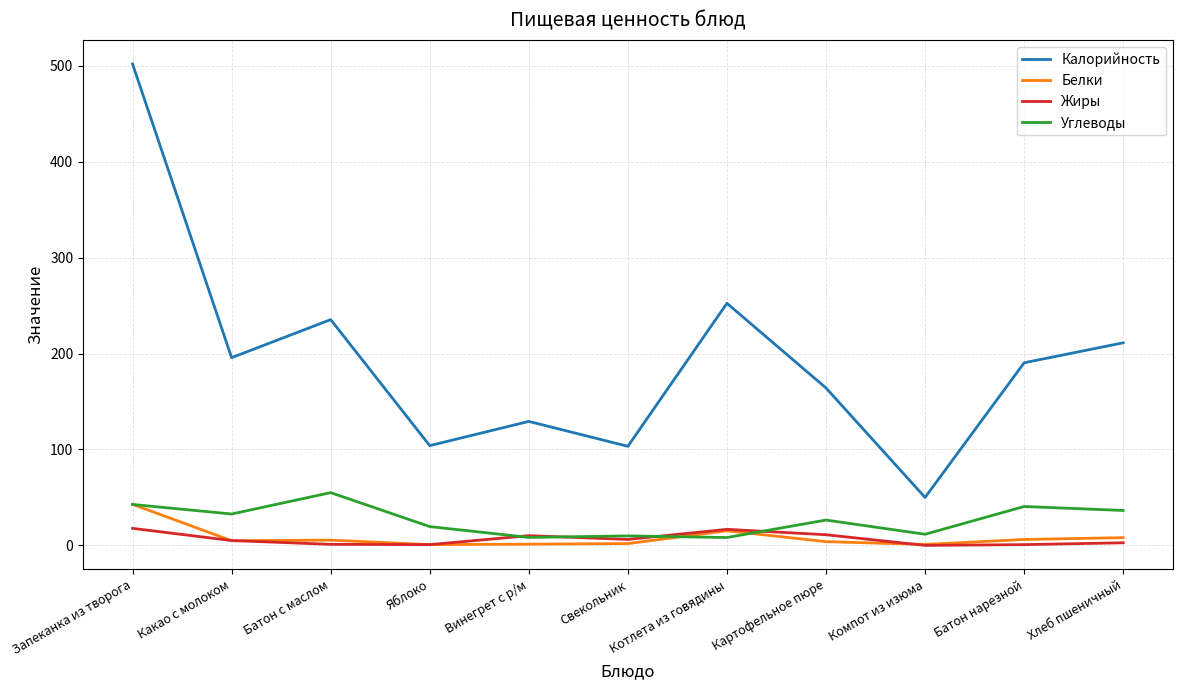

Rank the series by their maximum value, from highest to lowest.

Калорийность, Углеводы, Белки, Жиры